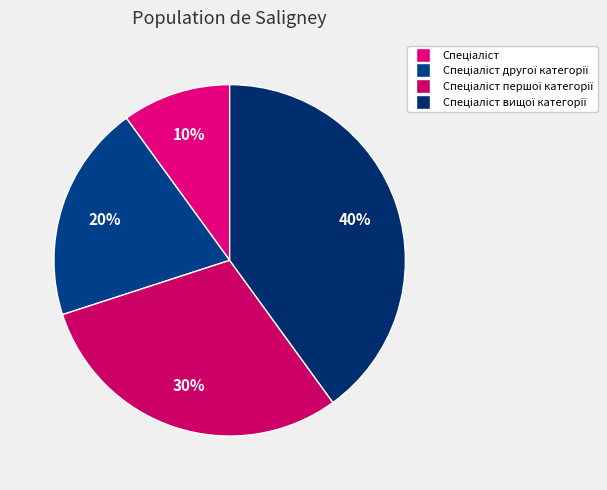

Count the number of slices in the pie.

4